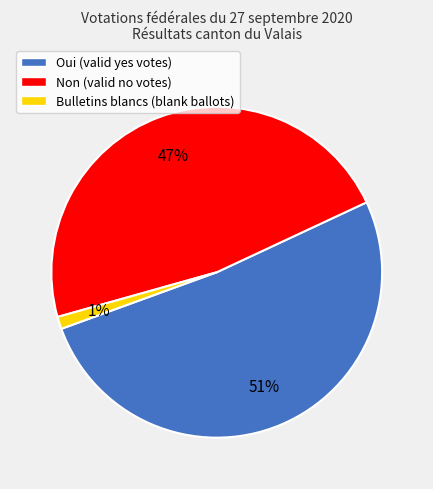

Does Bulletins blancs account for over 50% of the chart?

No